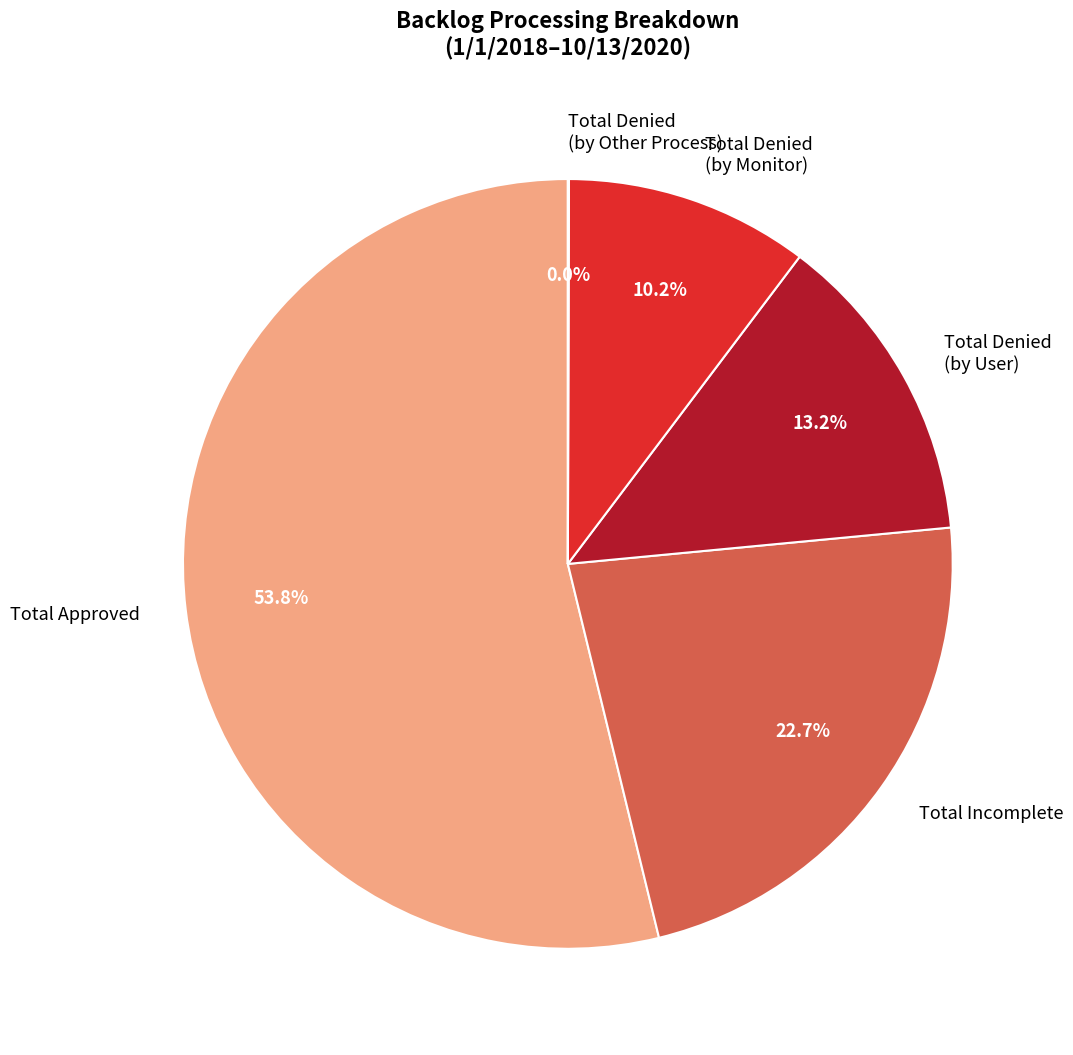

What is the ratio of the value at Total Incomplete to the value at Total Denied (by Monitor)?

2.2